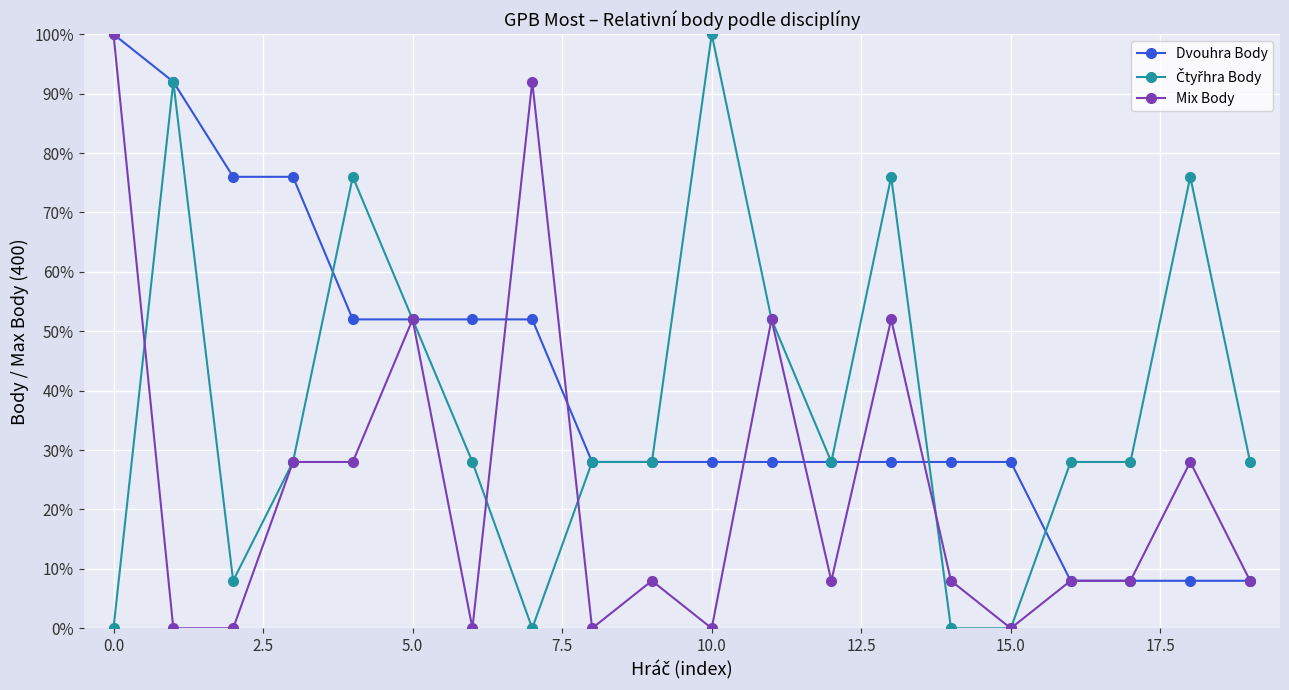

Does the chart have visible grid lines?

Yes